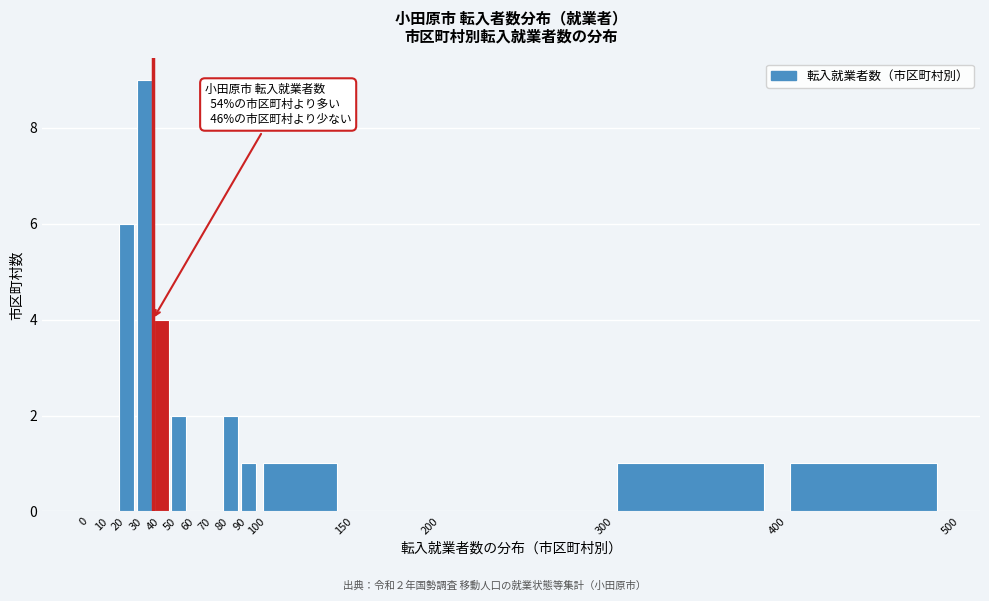

Over which range of the x-axis is the bar tallest?

30 to 40